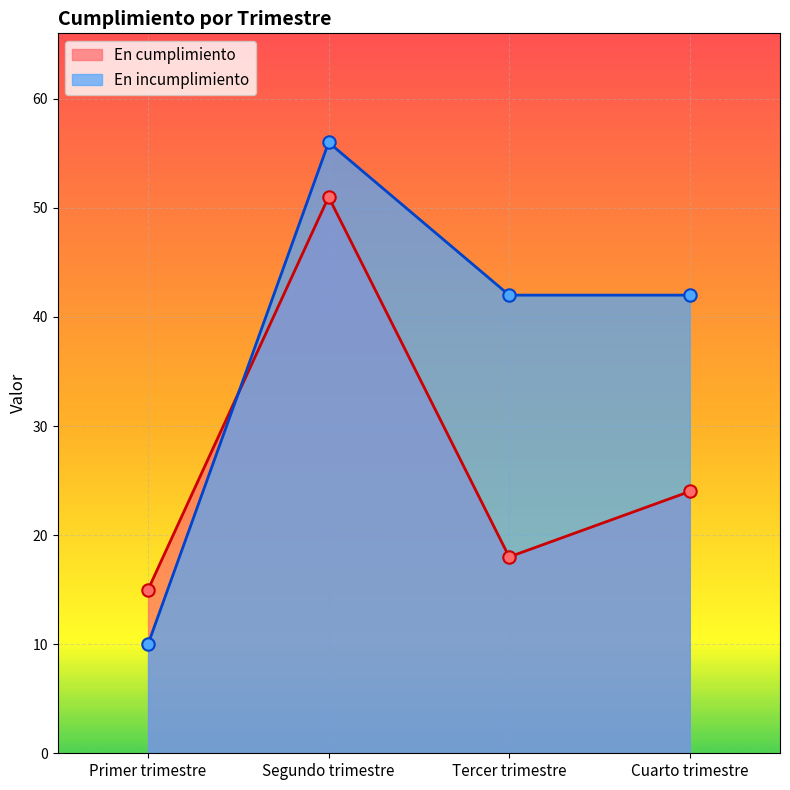

At how many categories does at least one series exceed 33?

3